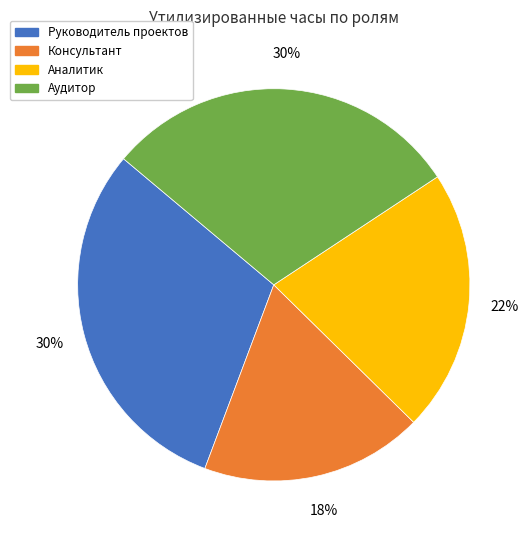

To the nearest percent, what percentage of the pie is Руководитель проектов?

30%